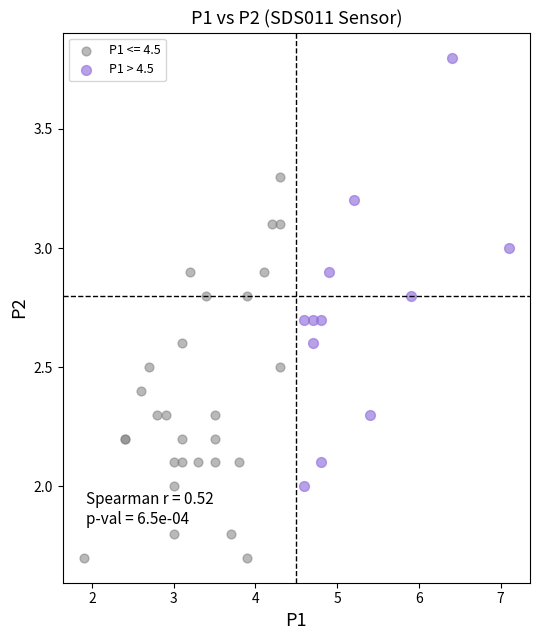

Which series has the largest Y range (max minus min)?

P1 > 4.5